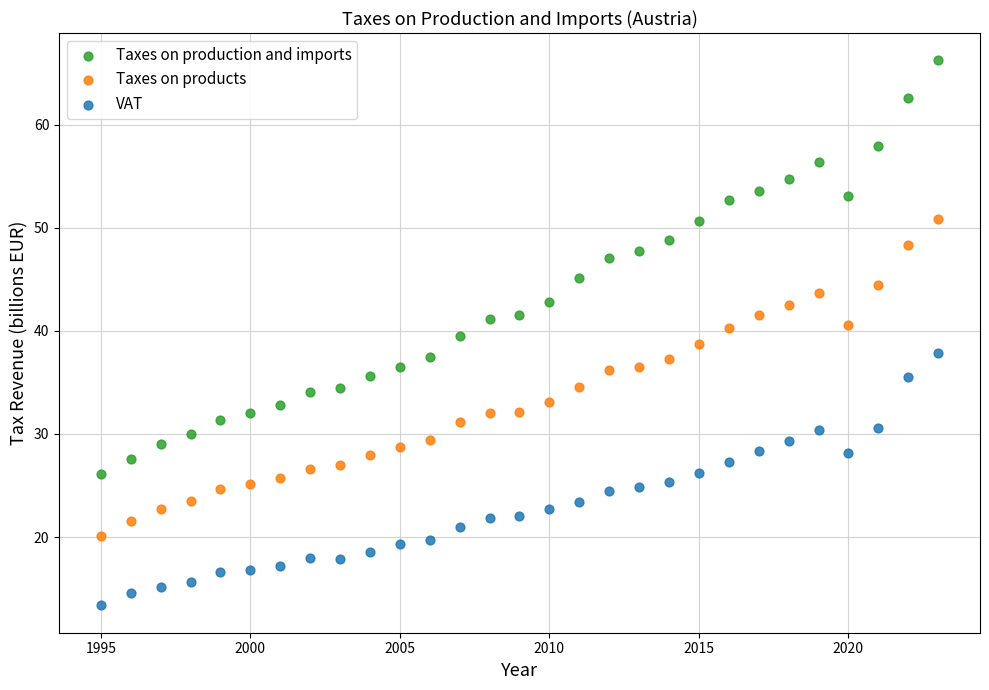

Which series reaches the maximum Y coordinate?

Taxes on production and imports